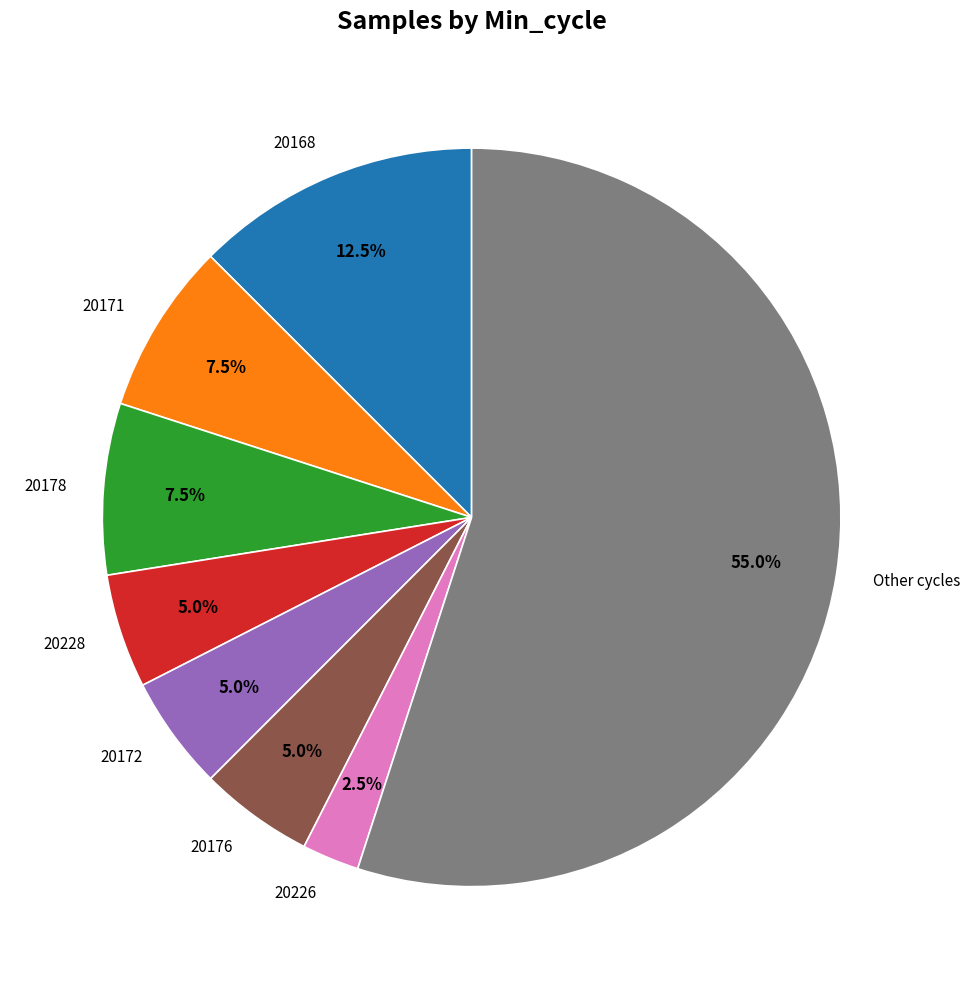

Which slice is the smallest?

20226